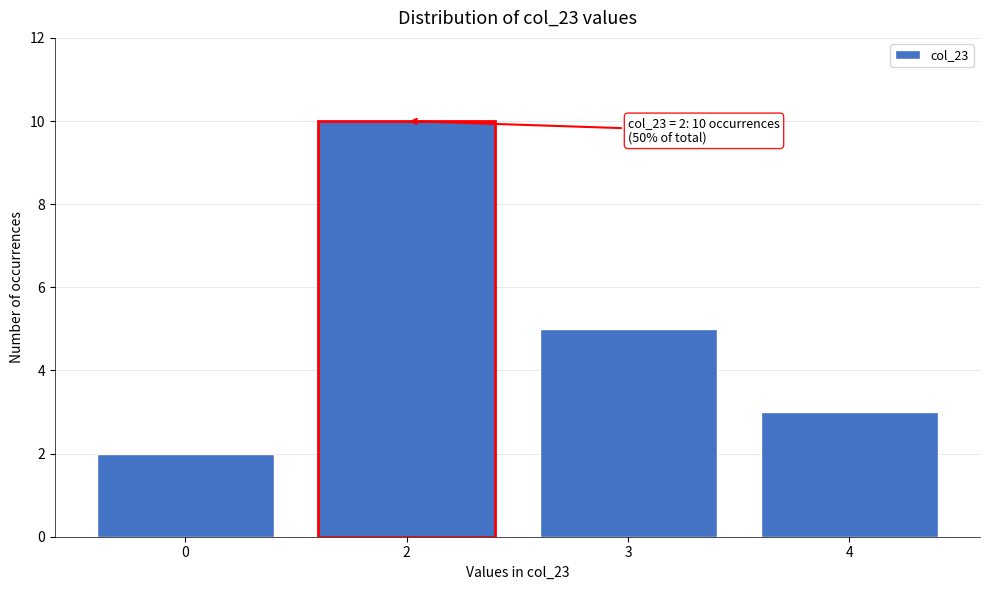

Reading left to right, transcribe all the data shown in this chart.

0=2	2=10	3=5	4=3